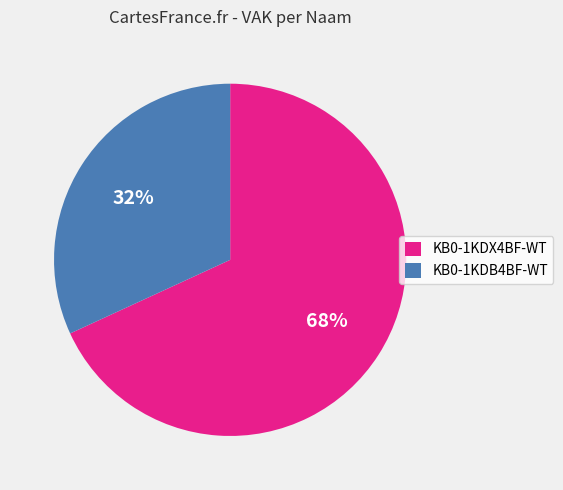

To the nearest percent, what is the combined percentage of KB0-1KDX4BF-WT and KB0-1KDB4BF-WT?

100%